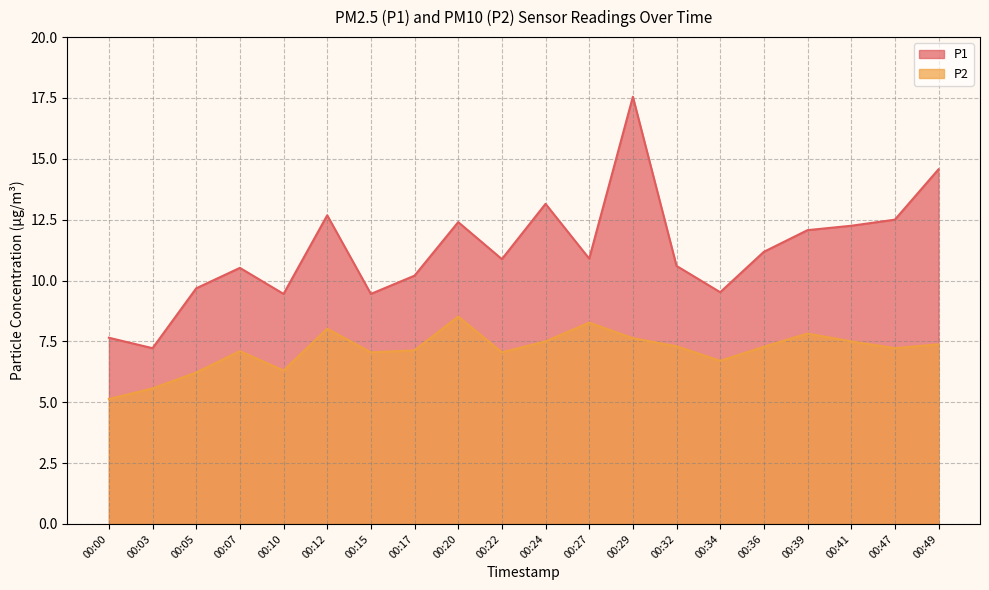

True or false: P2 and P1 intersect in this chart.

False